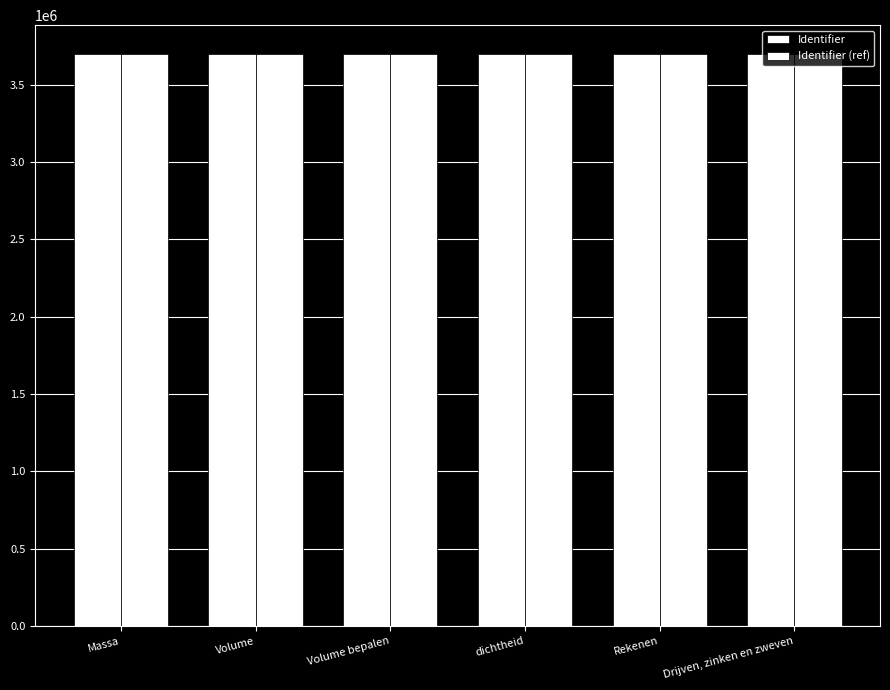

How many groups of bars are there?

6